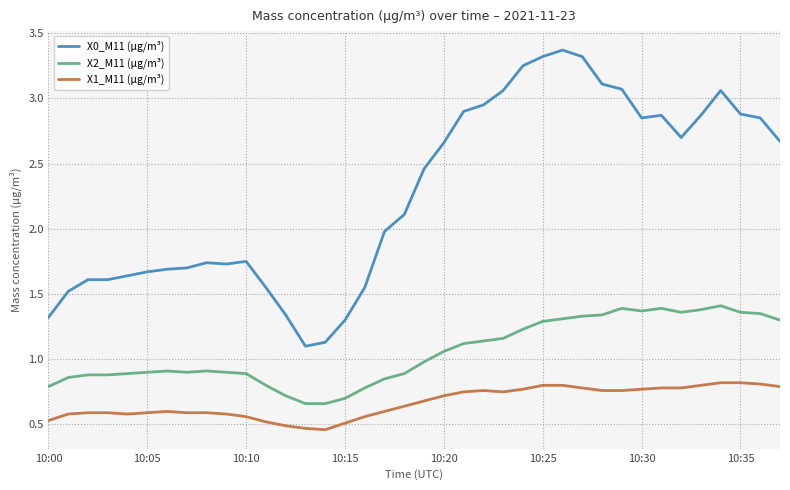

Rank the series by their maximum value, from lowest to highest.

X1_M11 (μg/m³), X2_M11 (μg/m³), X0_M11 (μg/m³)